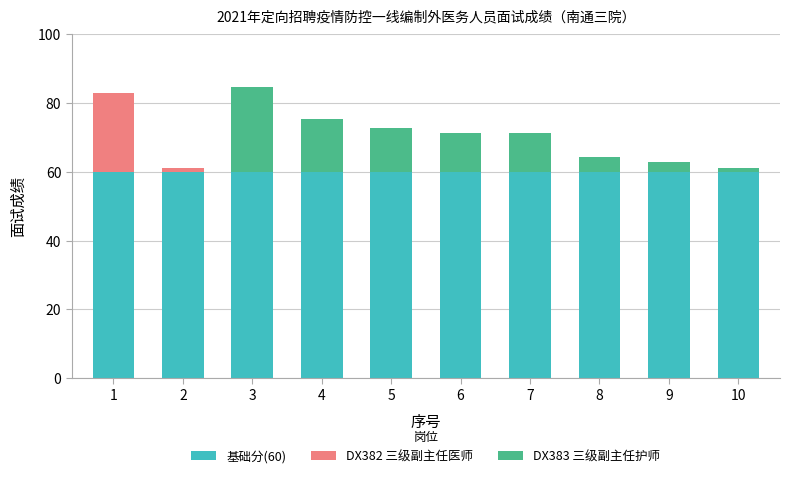

How many series are shown in this chart?

3